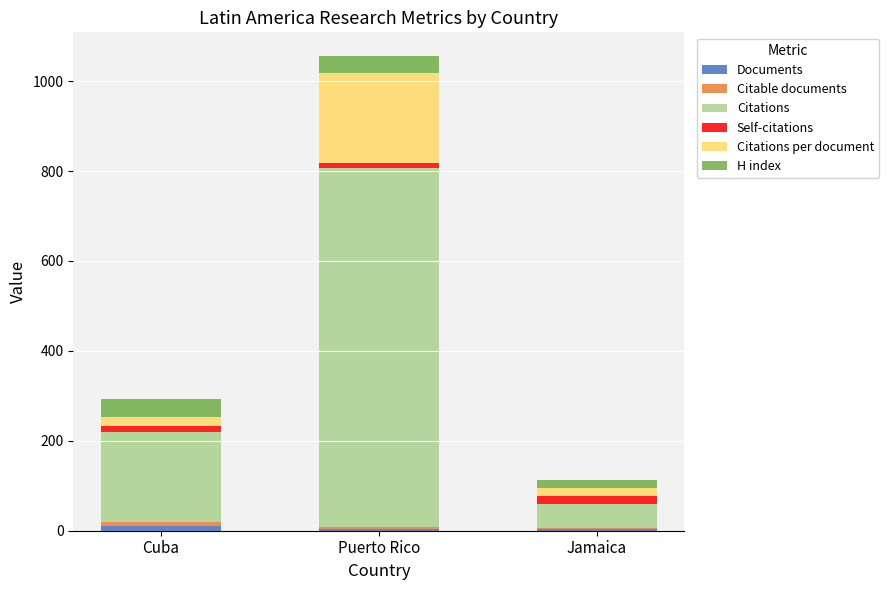

List the series in order of their peak value, lowest first.

Documents, Citable documents, Self-citations, H index, Citations per document, Citations